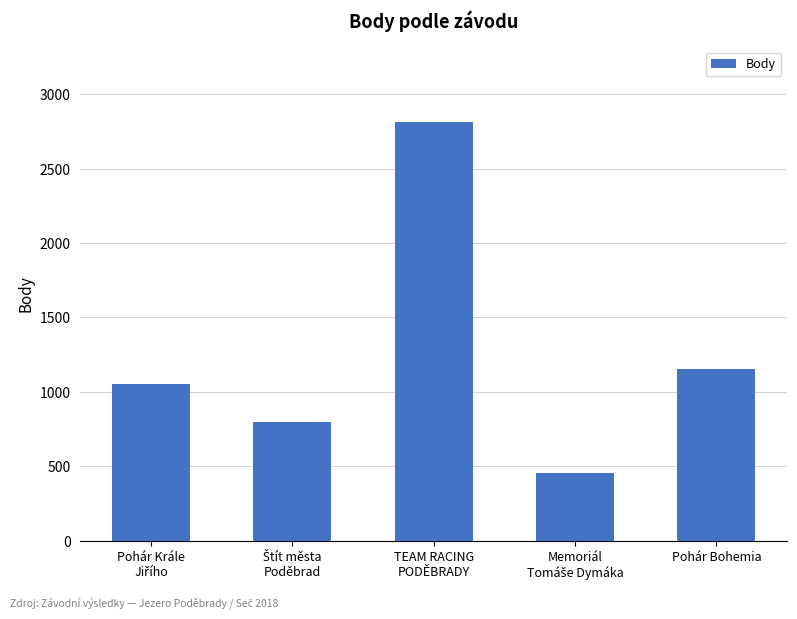

True or false: the data shows 1156 at Pohár Bohemia.

True